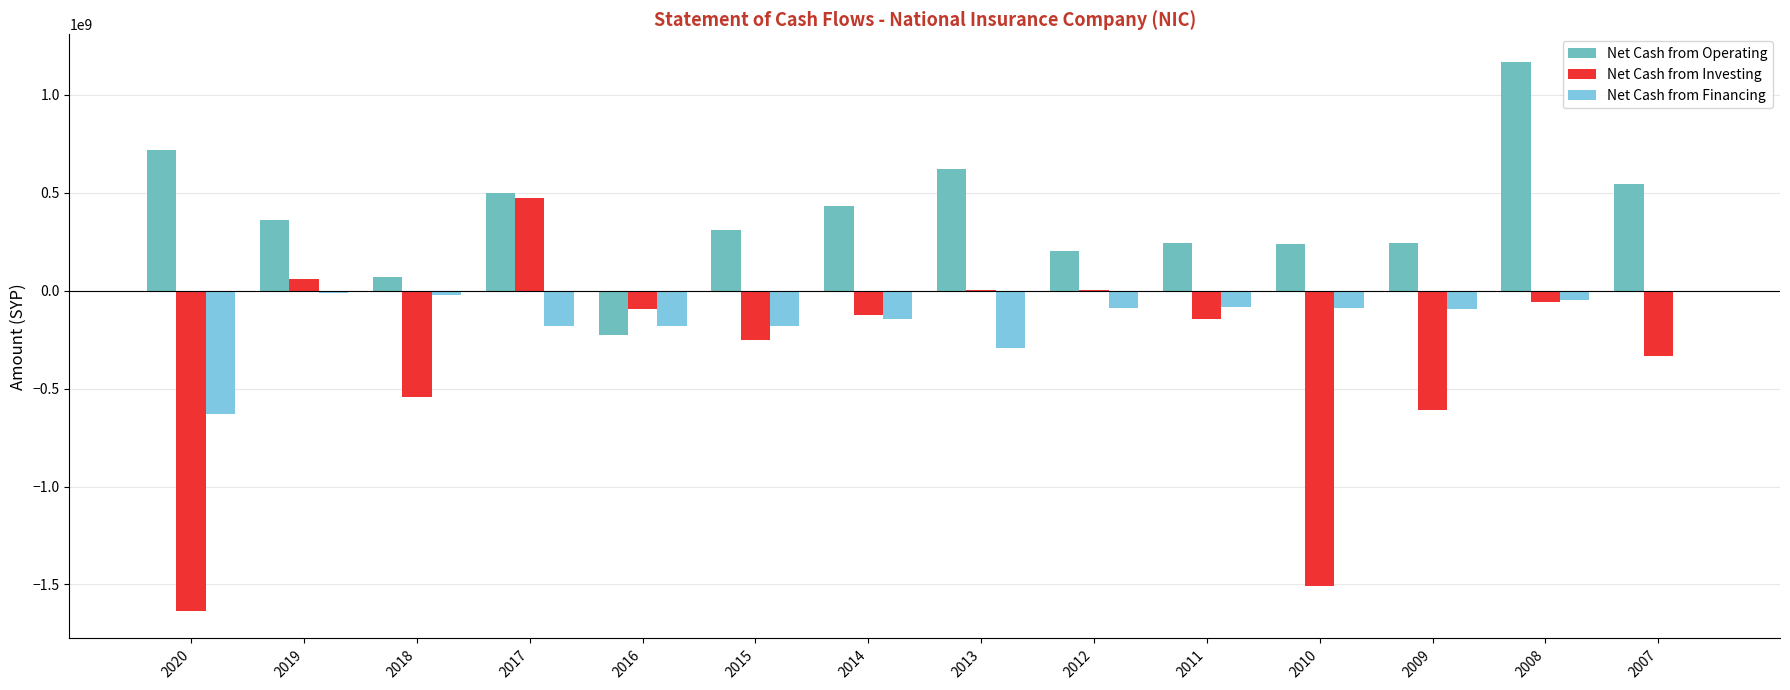

How many series are shown in this chart?

3